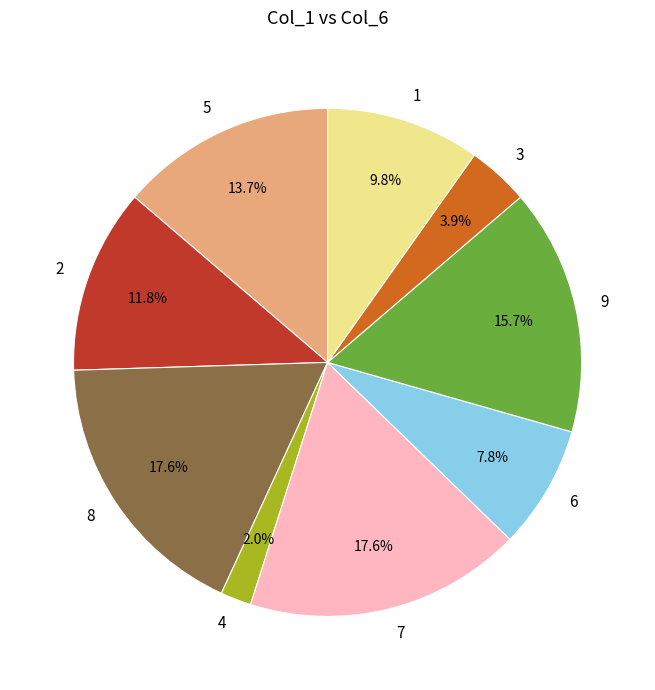

How many segments does this pie chart have?

9